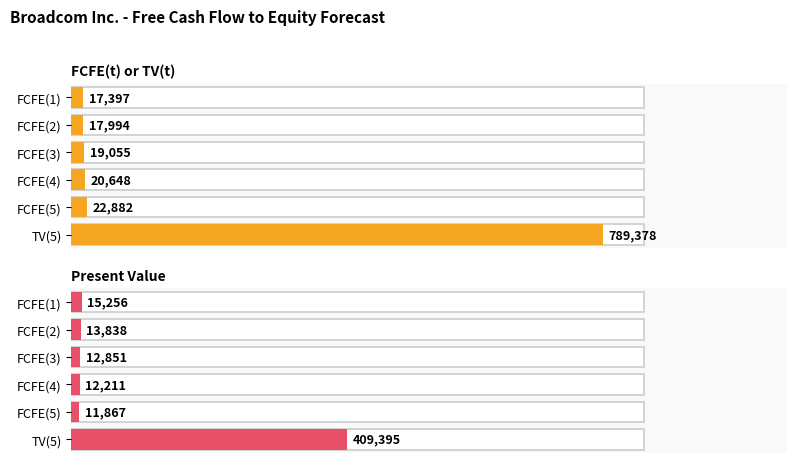

What is the approximate value of FCFE(t) or TV(t) at FCFE(2), to the nearest 50?

18000